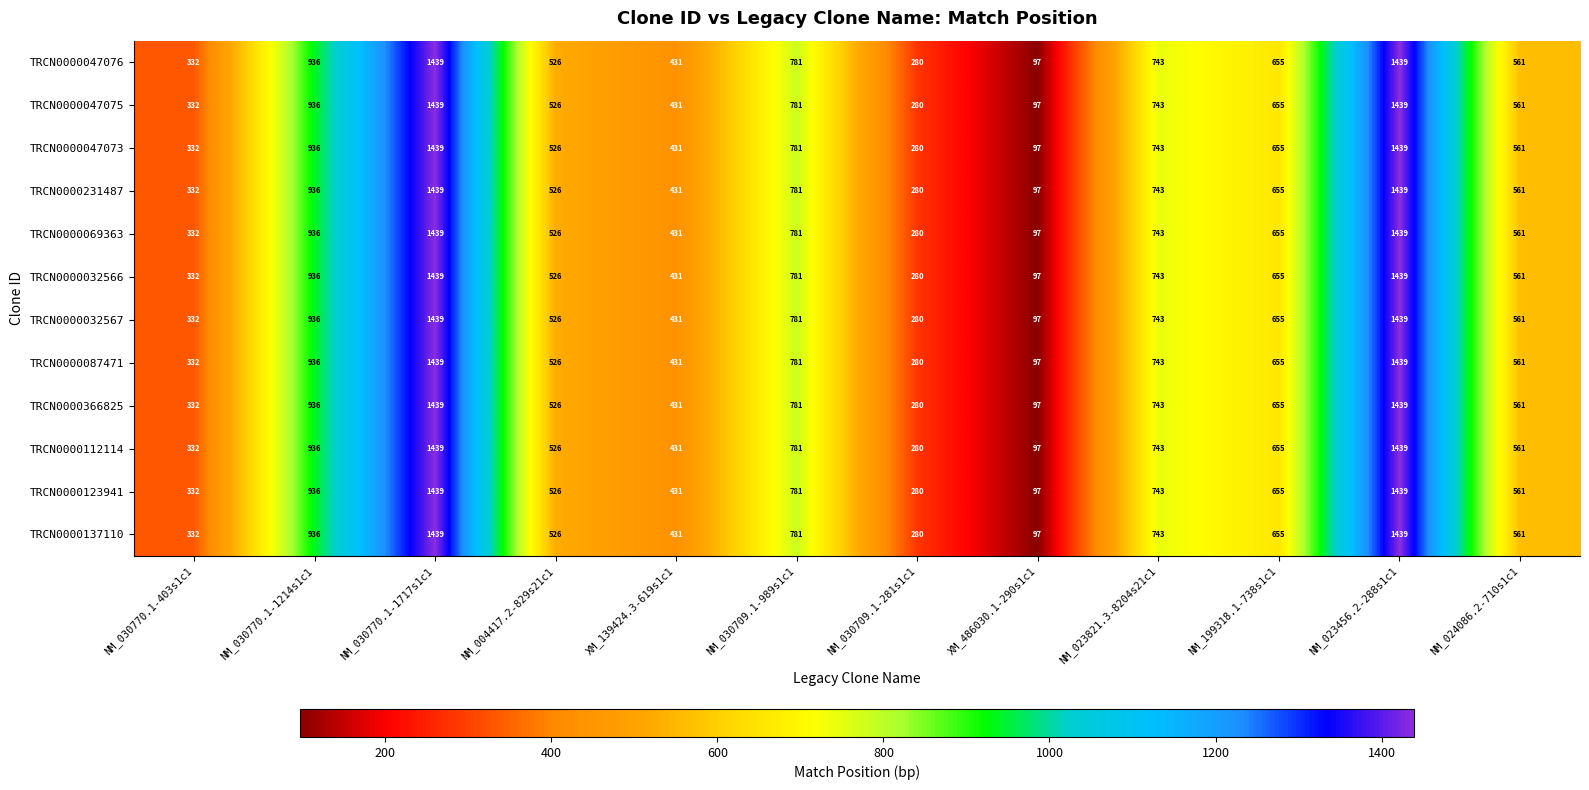

At how many categories does at least one series exceed 889?

3